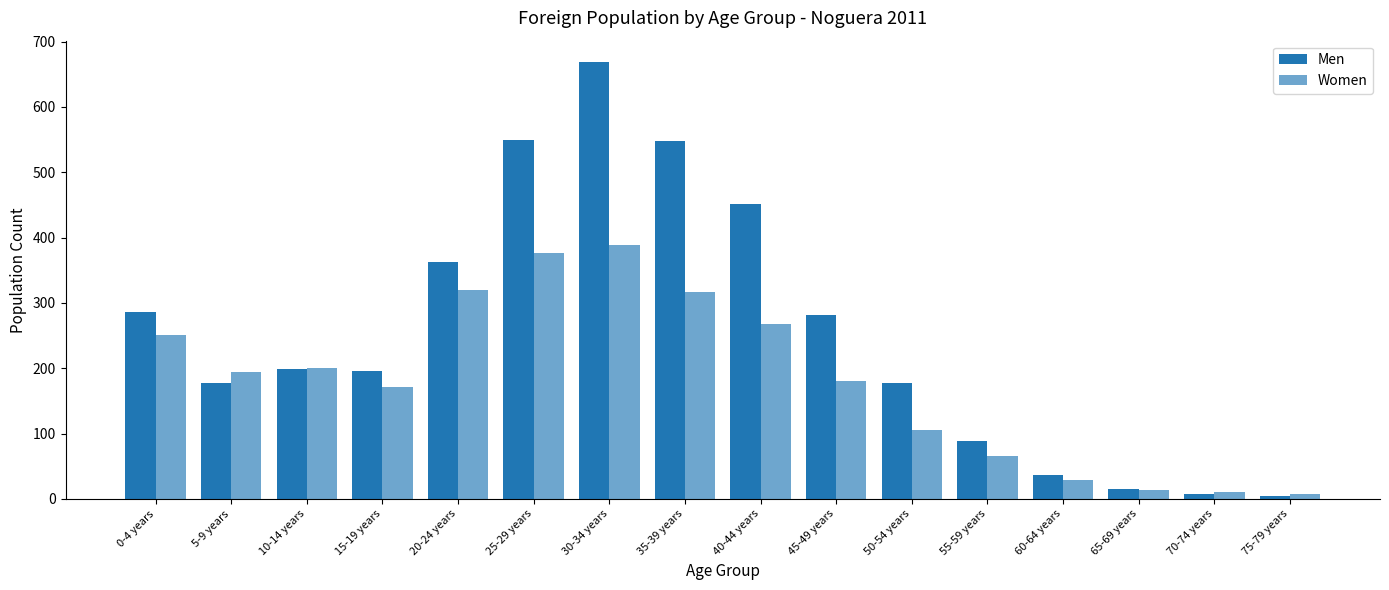

How many bars are there in each group?

2